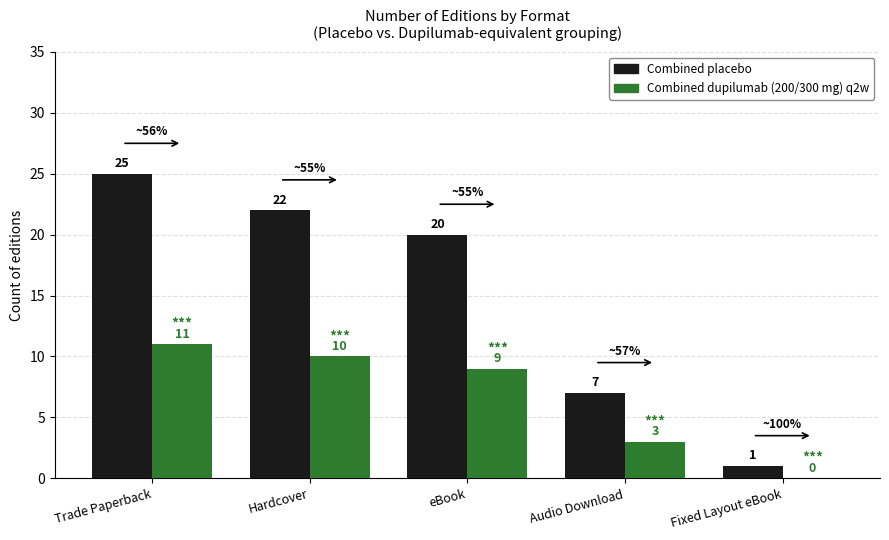

Which category has the highest value in the Combined dupilumab (200/300 mg) q2w series?

Trade Paperback